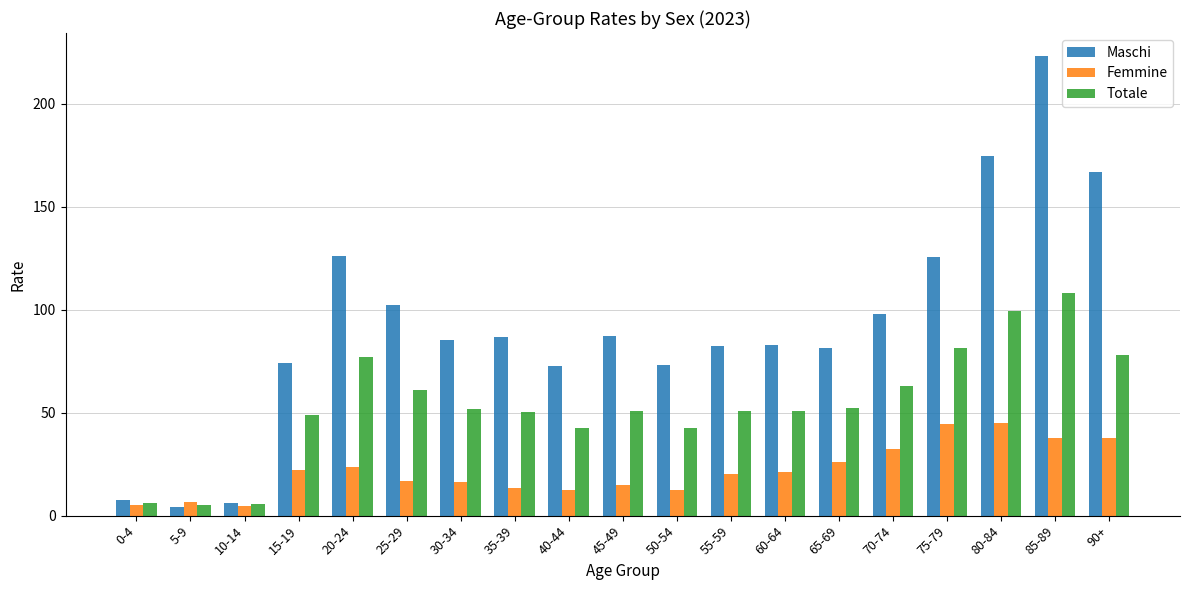

What is the sum of the Totale values at 85-89 and 70-74?

170.8